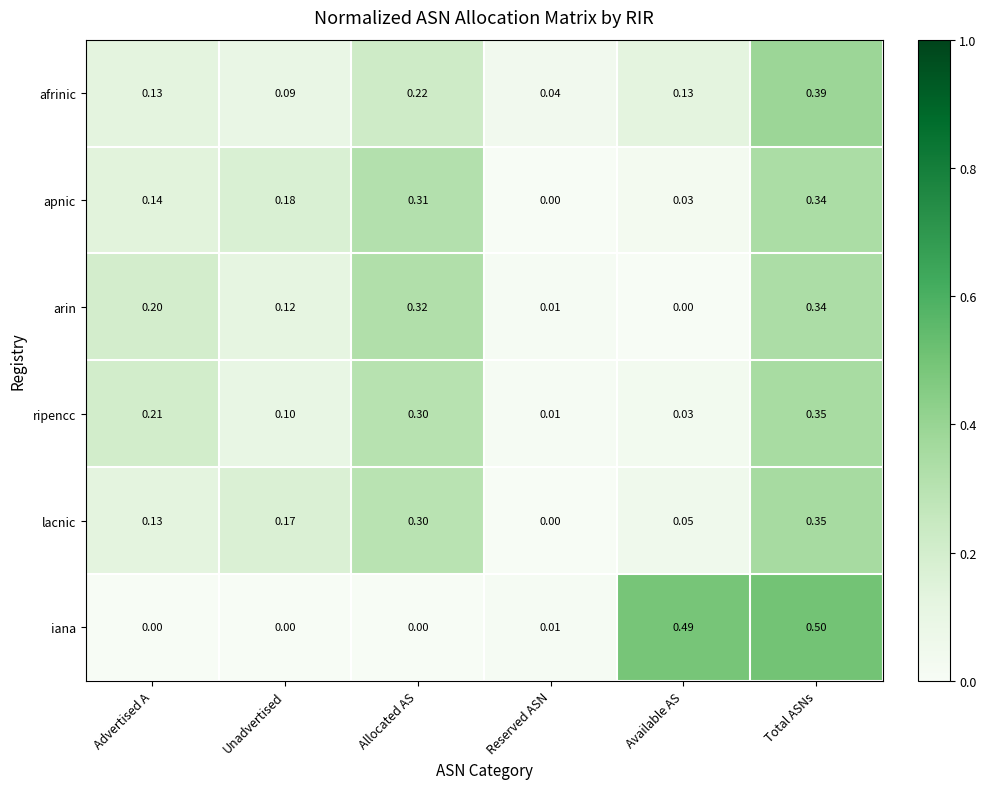

Which category has the highest value across all series?

Total ASNs